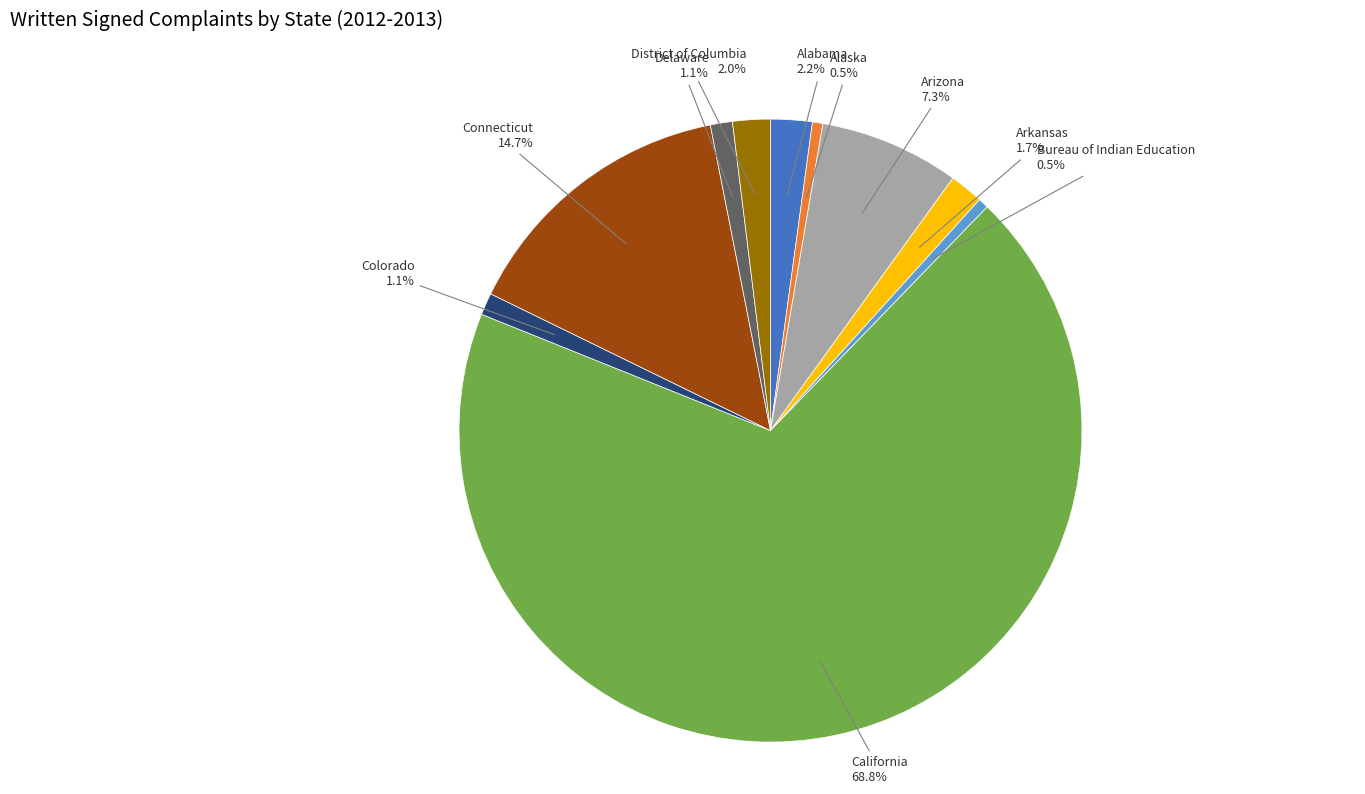

Is there a majority slice in this chart?

Yes